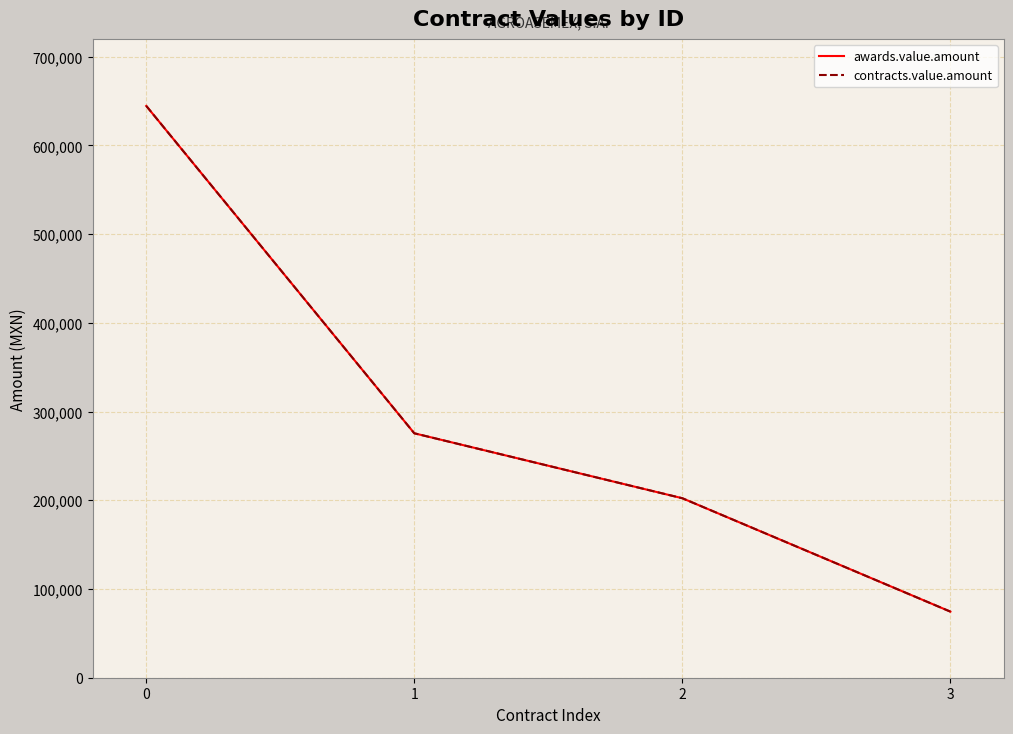

List the series in order of their peak value, lowest first.

awards.value.amount, contracts.value.amount